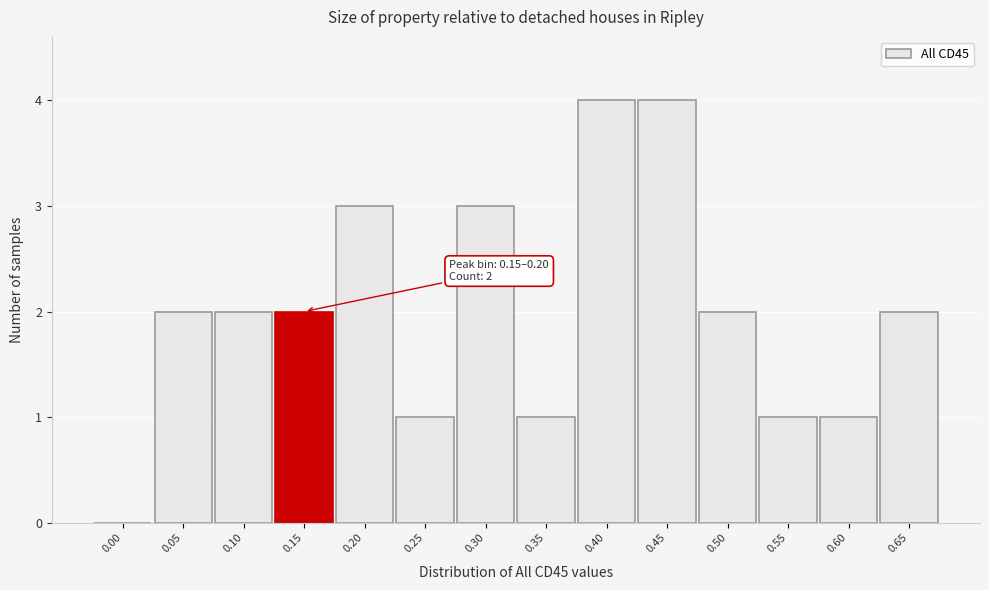

Reading left to right, list all the values displayed in this chart.

0.00=0	0.05=2	0.10=2	0.15=2	0.20=3	0.25=1	0.30=3	0.35=1	0.40=4	0.45=4	0.50=2	0.55=1	0.60=1	0.65=2